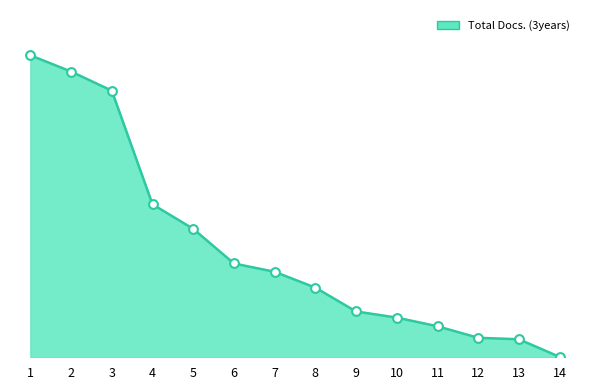

What is the change in value from 3 to 12?

-685